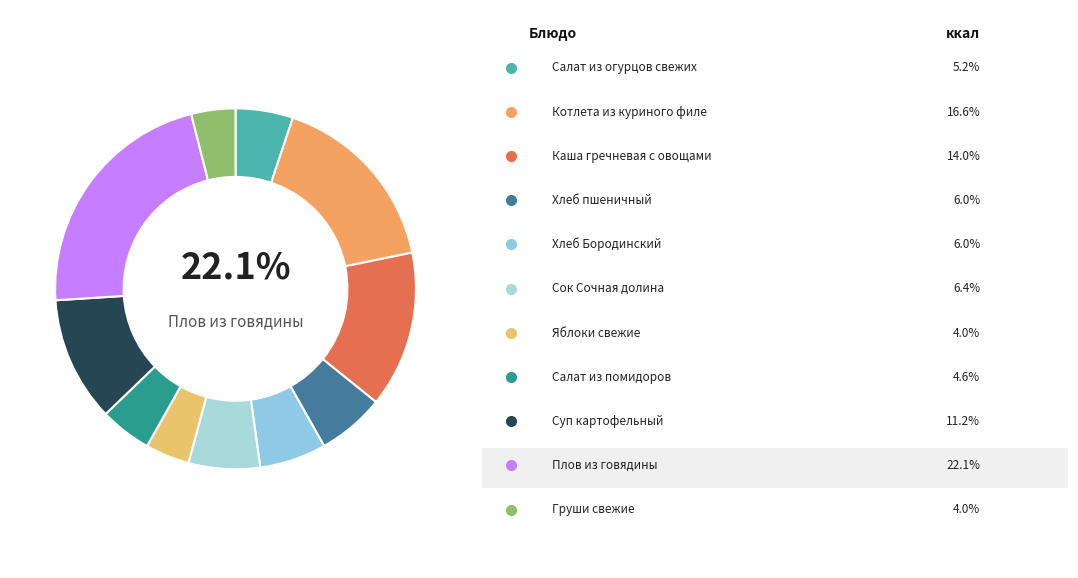

The Хлеб Бородинский slice represents 19% of the pie. True or false?

False